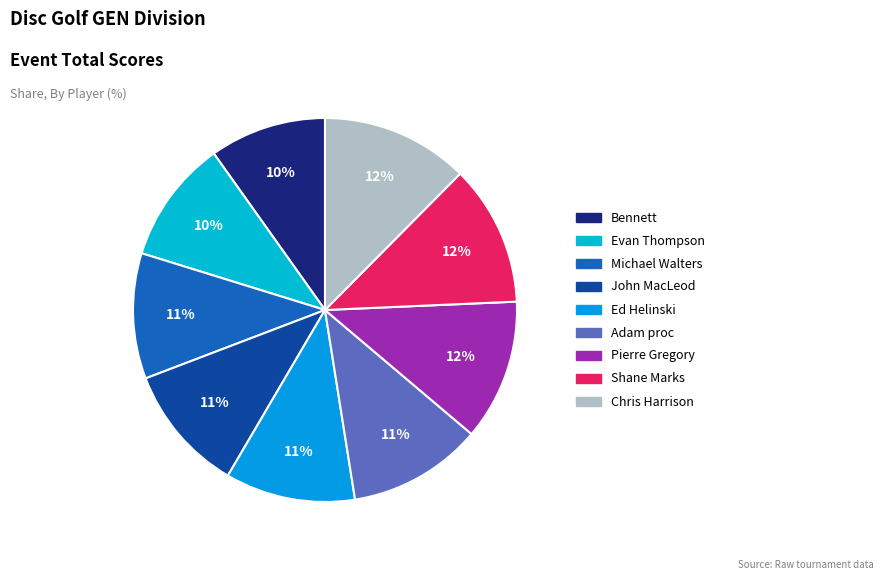

To the nearest percent, what percentage of the pie is Pierre Gregory?

12%